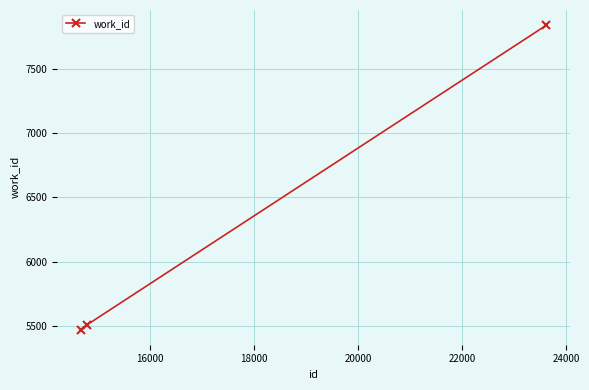

How many lines are shown in the chart?

1